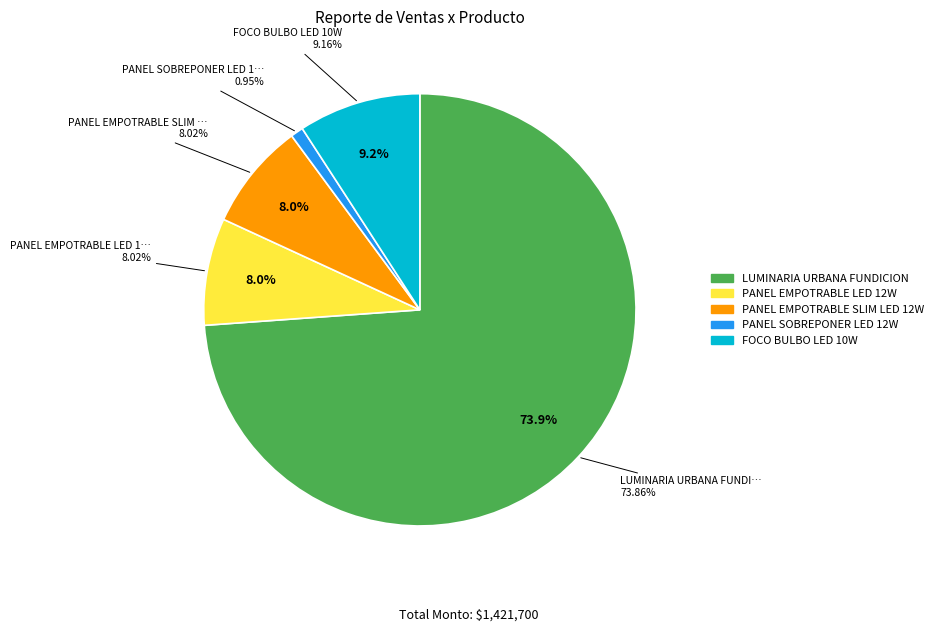

To the nearest percent, what is the difference between the largest and smallest slice percentages?

73%